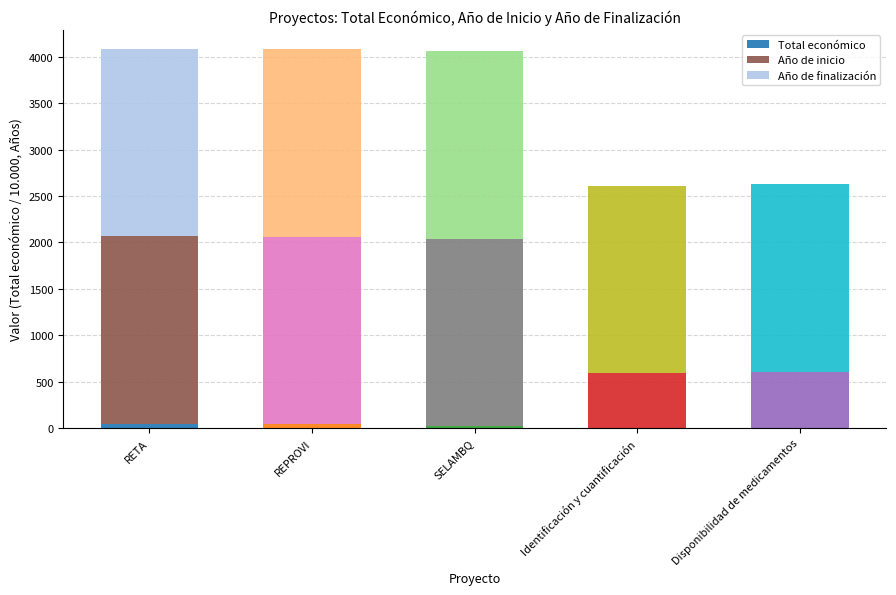

The Total económico series shows 146.4 at Identificación y cuantificación. True or false?

False